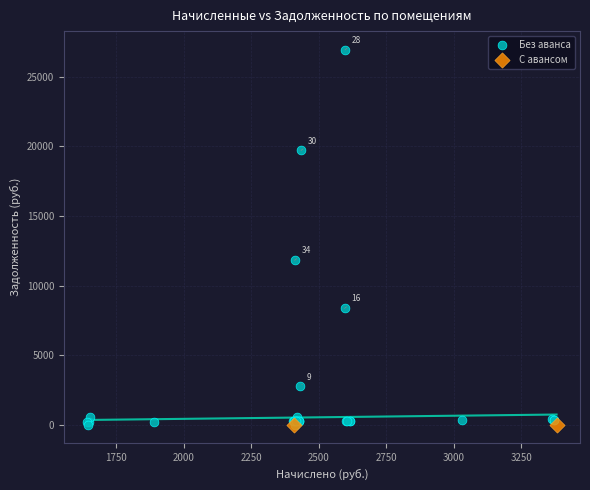

Which series contains the highest Y value?

Без аванса